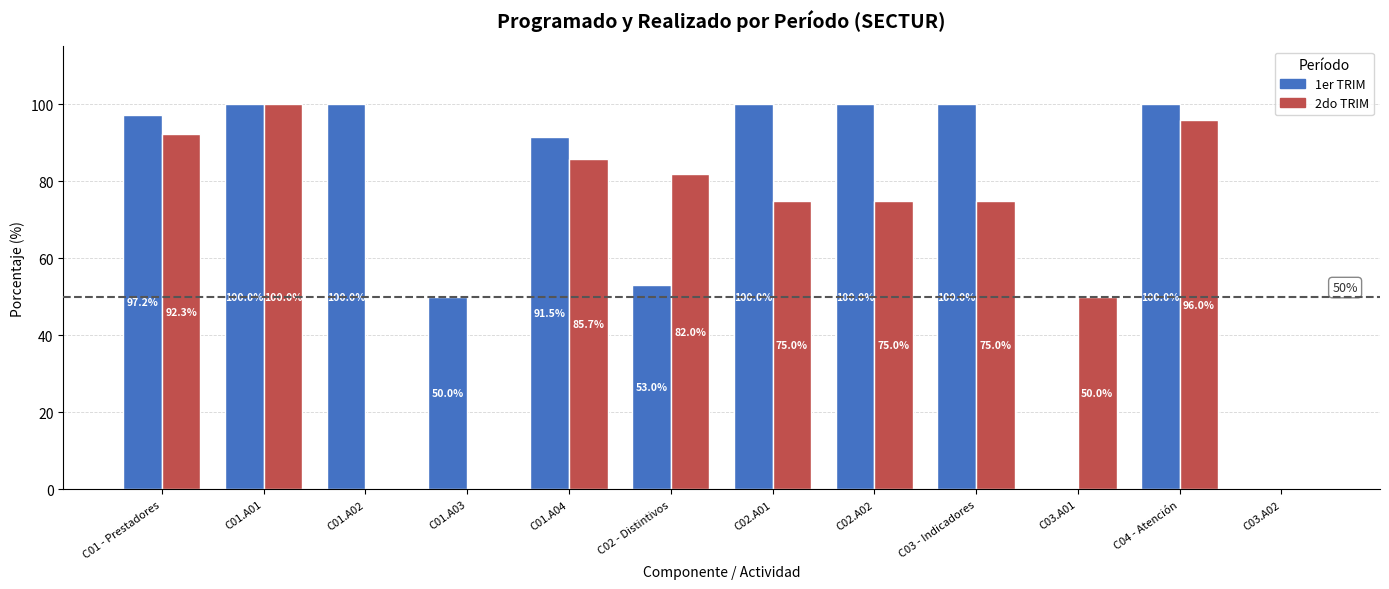

What is the sum of all 2do TRIM values?

731.0